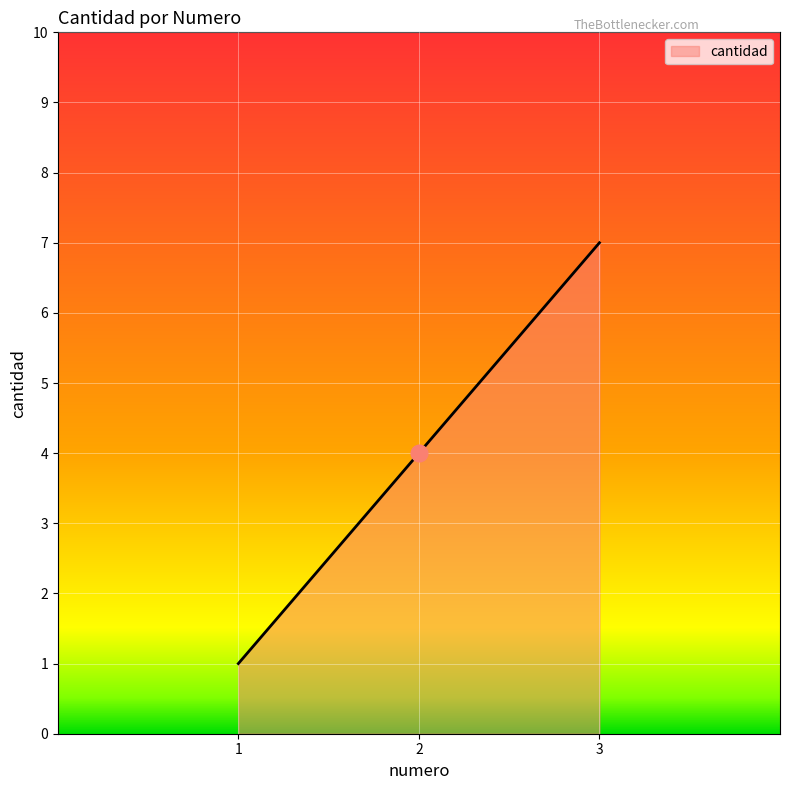

What is the sum of the values at 2 and 3?

11